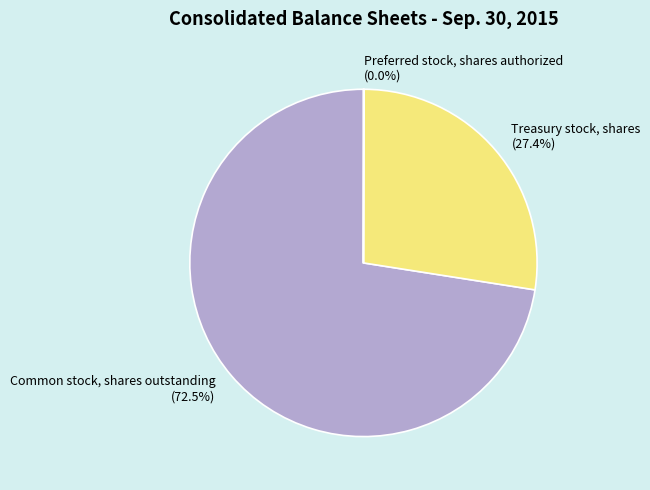

Which has a higher value, Common stock, shares outstanding or Treasury stock, shares?

Common stock, shares outstanding